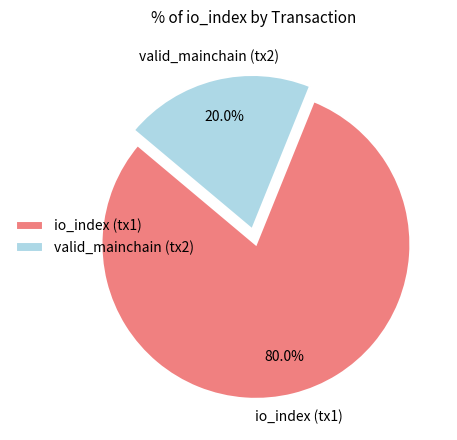

Is there a majority slice in this chart?

Yes